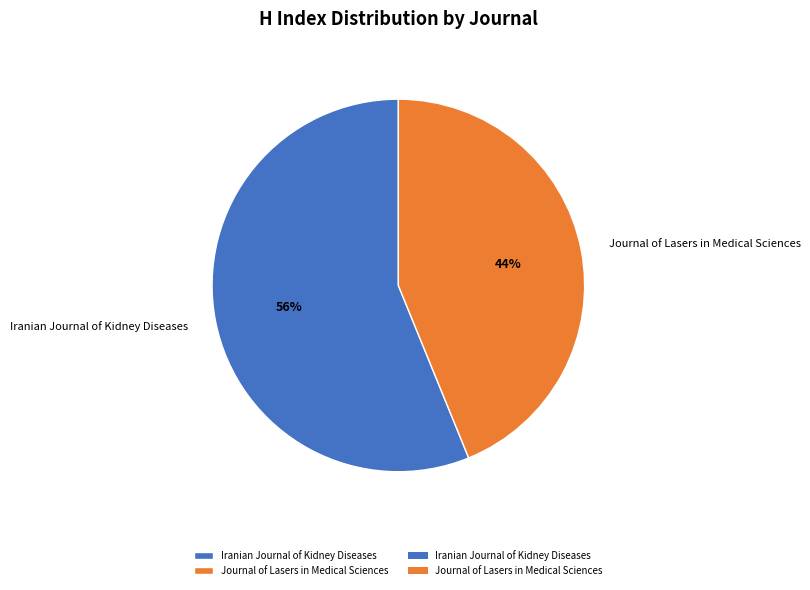

What is the smallest slice in the pie chart?

Journal of Lasers in Medical Sciences